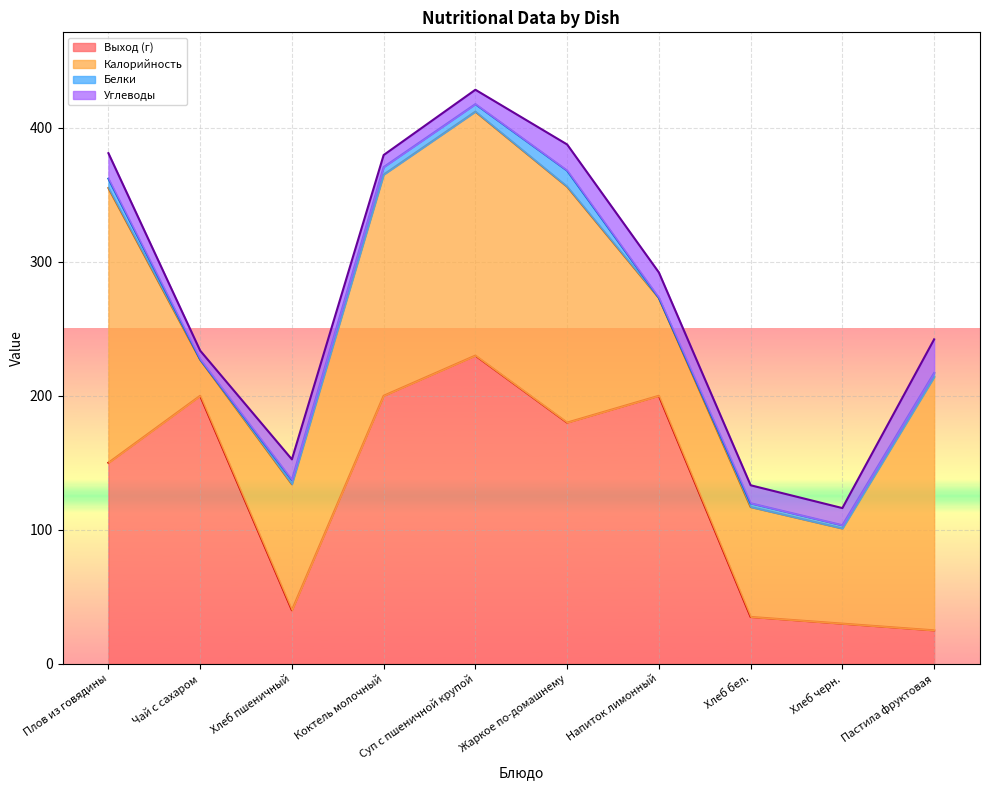

True or false: Белки and Калорийность intersect in this chart.

False